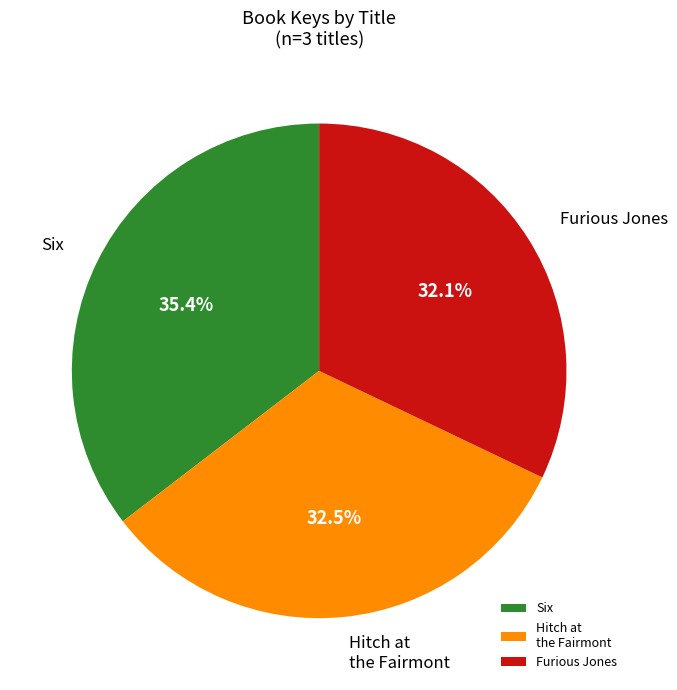

Is there a majority slice in this chart?

No